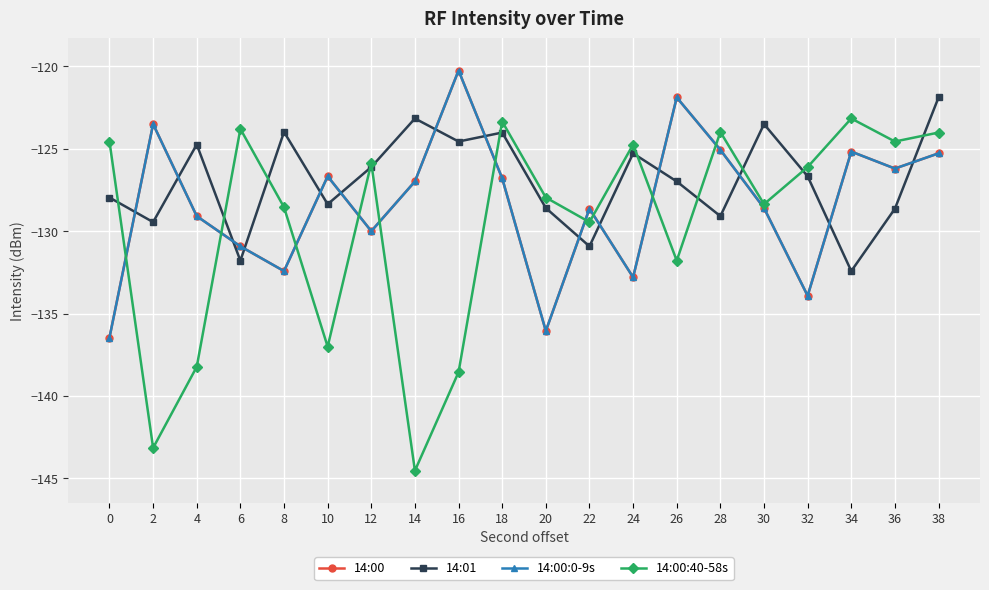

What is the difference between the maximum and minimum values in the 14:00:0-9s series?

16.2